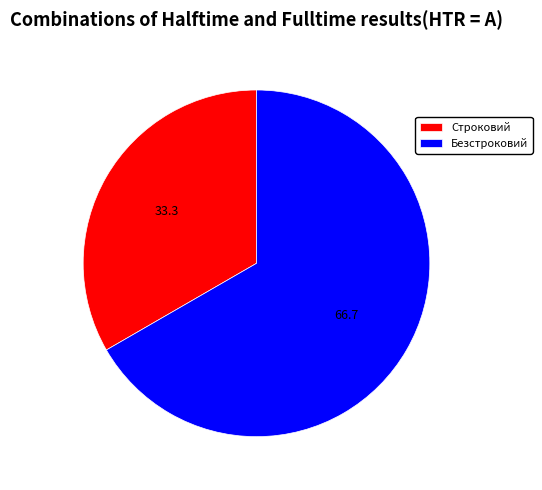

What is the ratio of the value at Безстроковий to the value at Строковий?

2.0